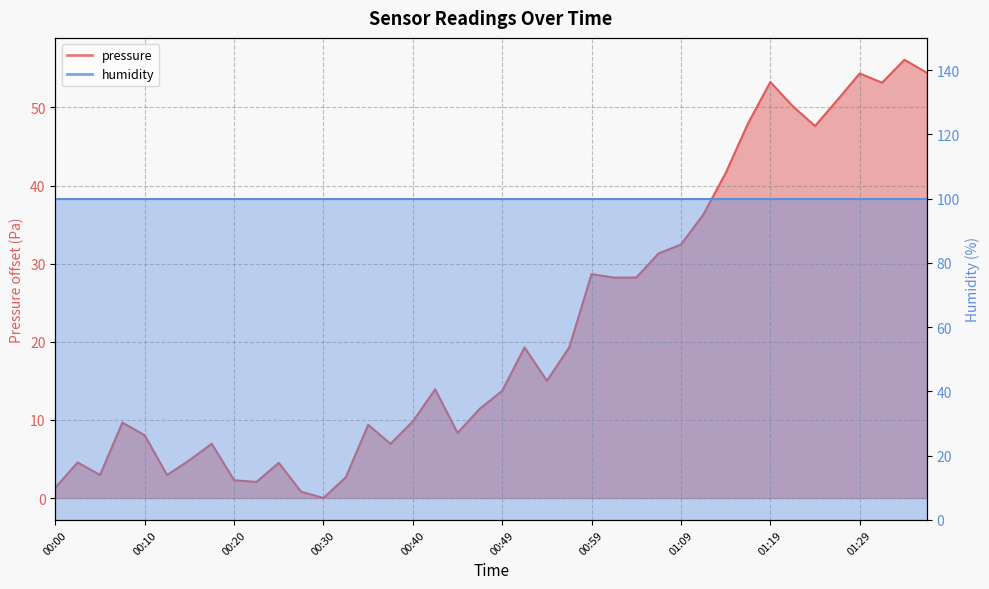

What is the difference between the maximum and minimum values?

56.1